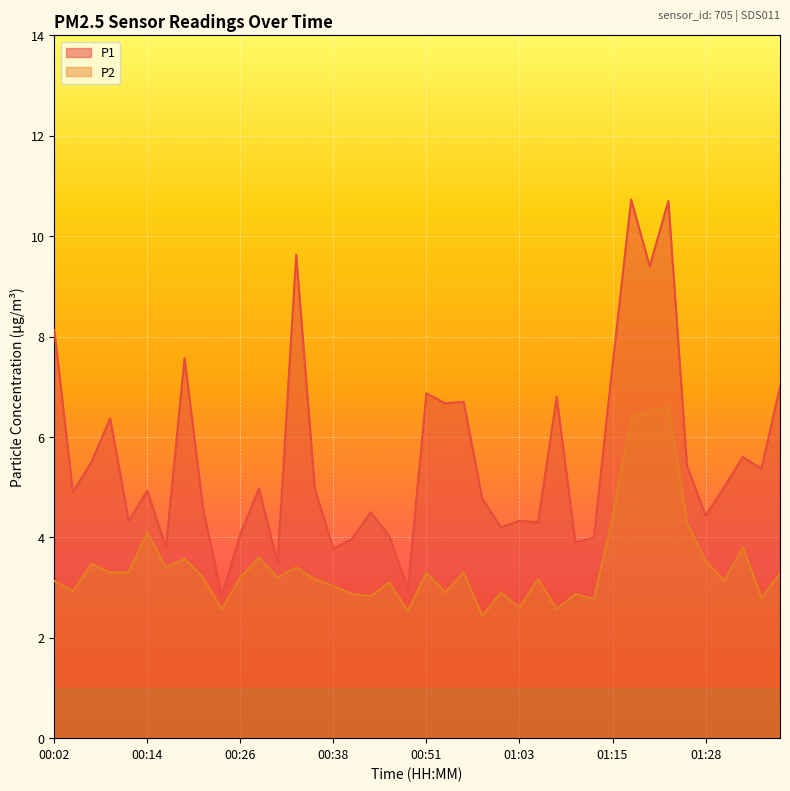

What is the total value across all series at 01:28?

8.0